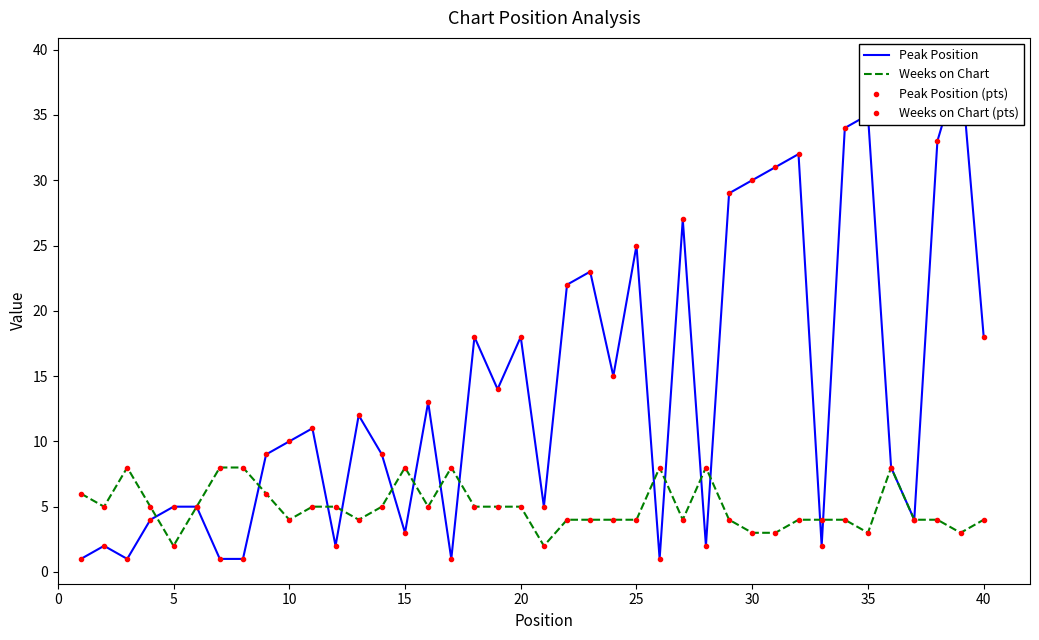

What is the average value of the Peak Position series?

14